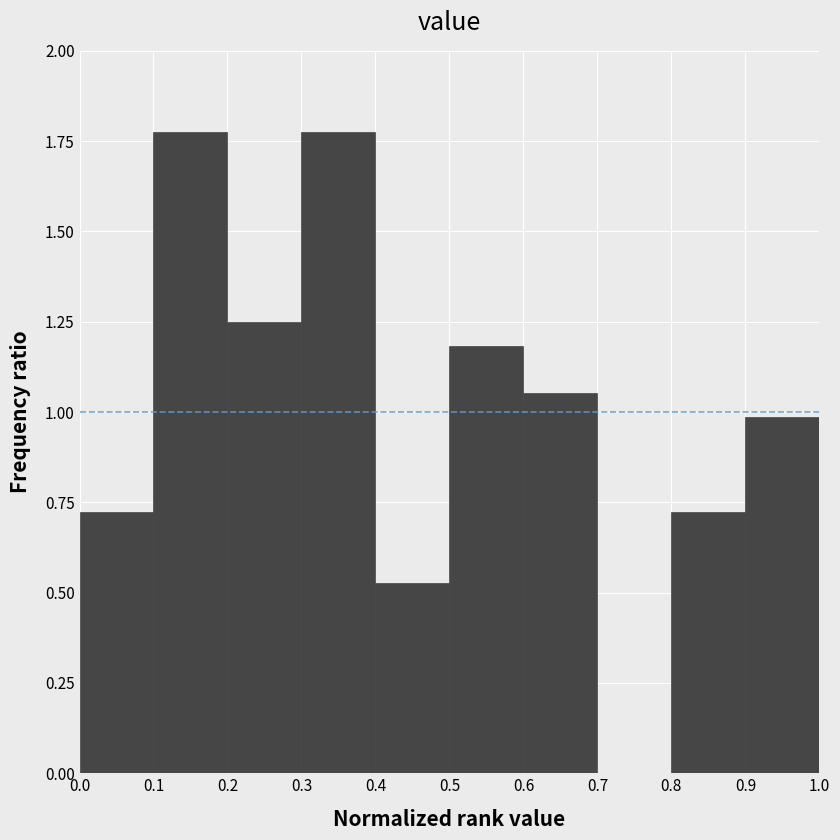

What is the height of the bar covering 0.1 to 0.2 on the x-axis? The values are not printed on the chart, so give them approximately, as read against the axis.

1.80